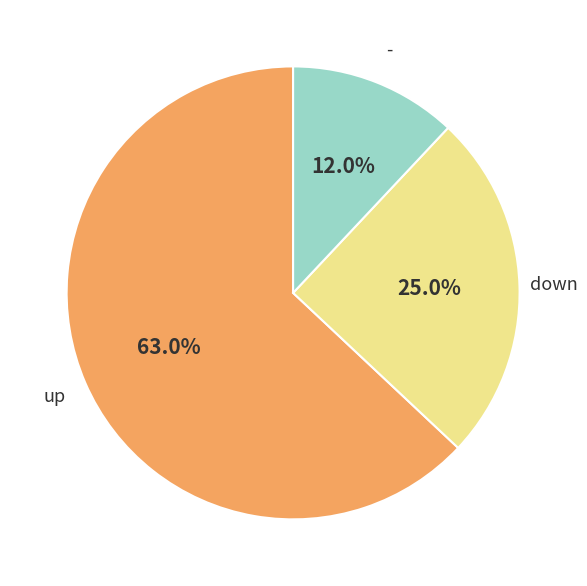

Does any single category account for the majority?

Yes